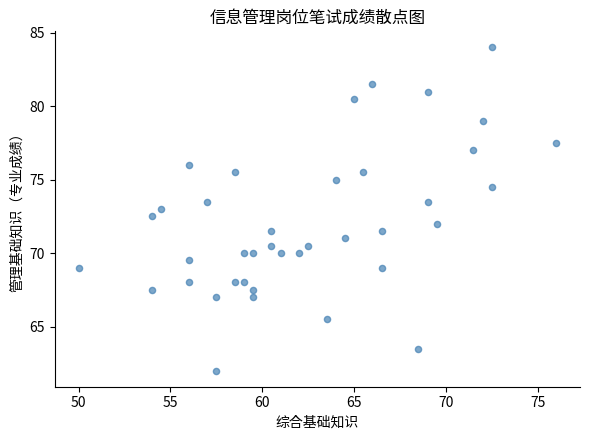

What is the range of Y values (max minus min)?

22.0